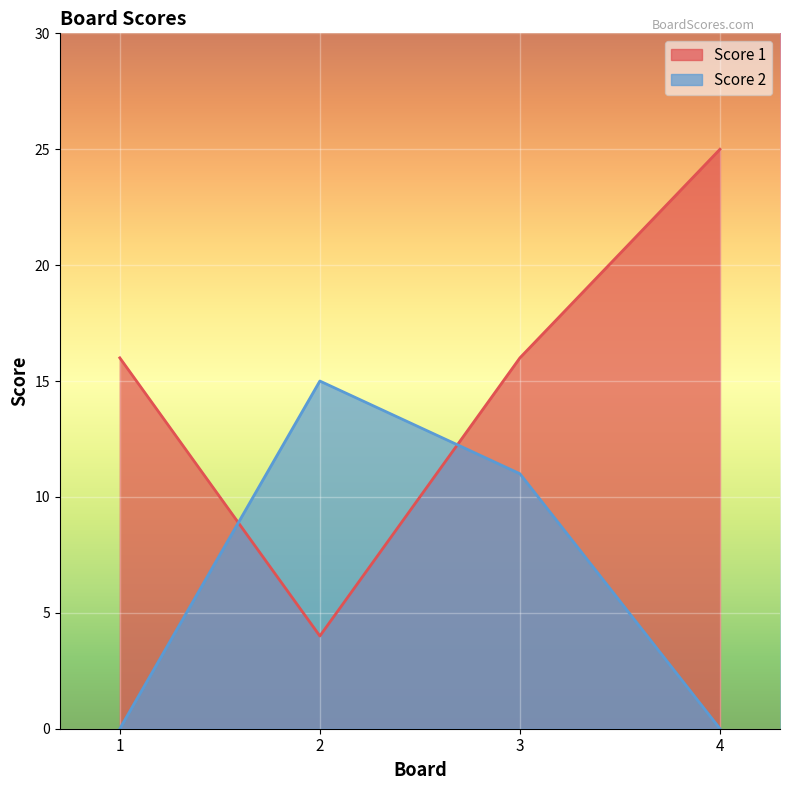

Rank the series by their maximum value, from lowest to highest.

Score 2, Score 1